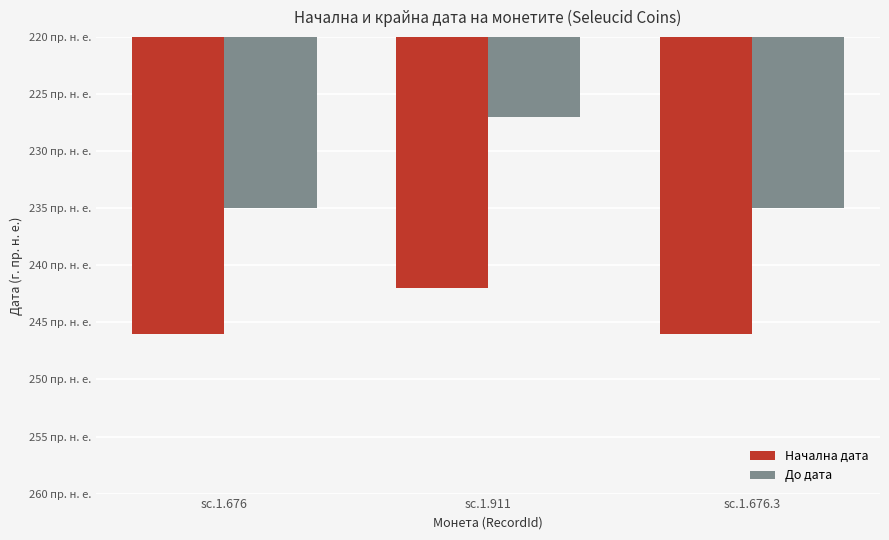

The value of До дата at sc.1.676 is -235. True or false?

True